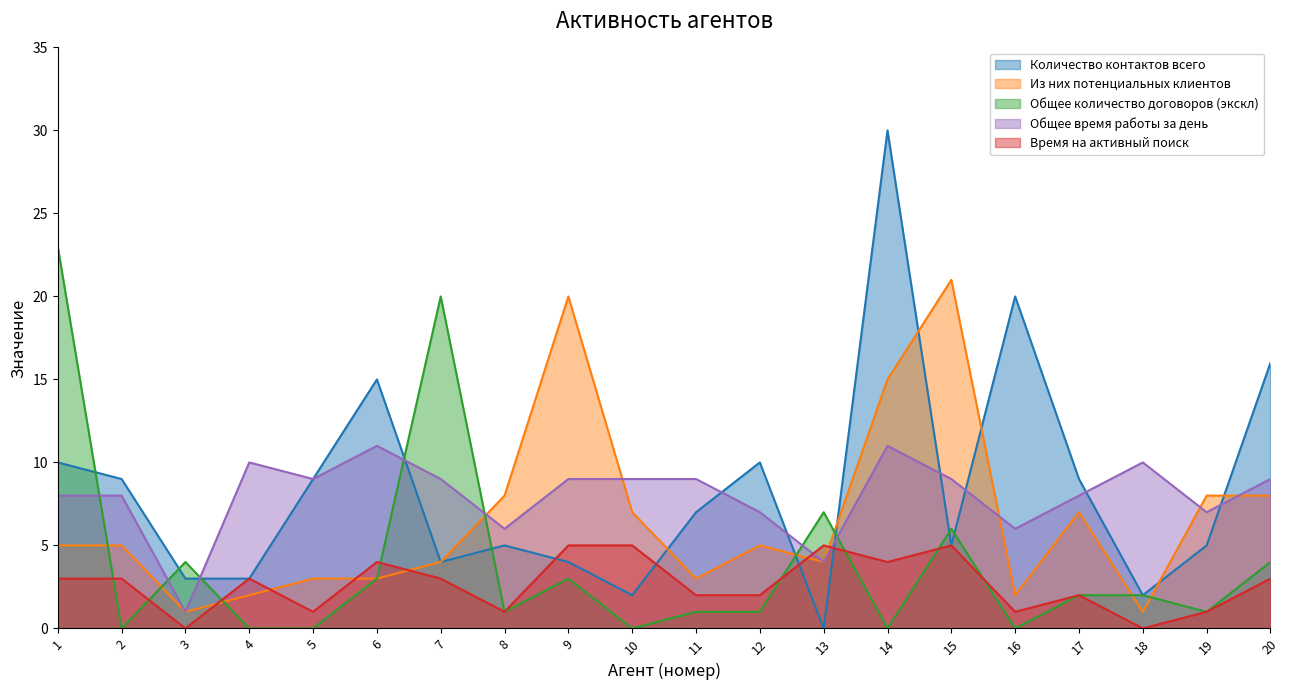

The value of Количество контактов всего at 18 is 0. True or false?

False